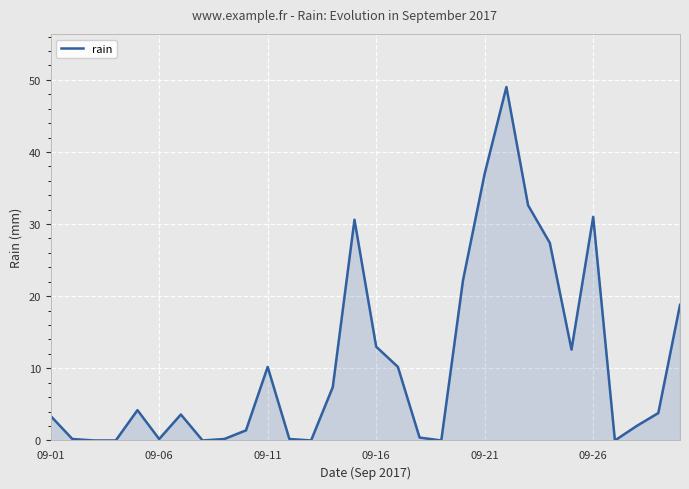

What is the difference between the maximum and minimum values?

49.0